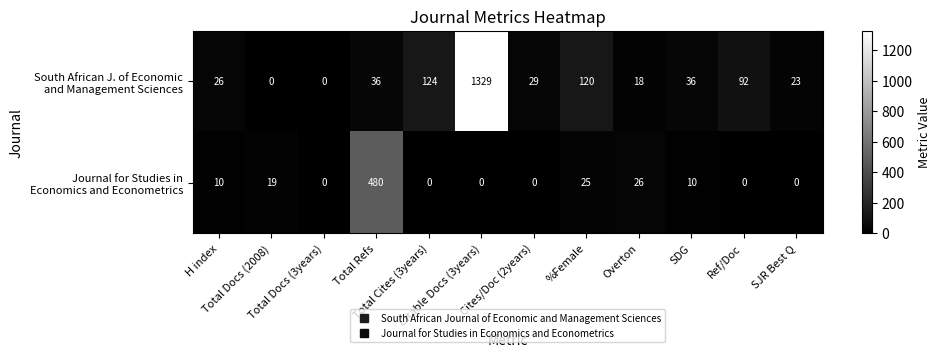

How many categories are shown in the chart?

12